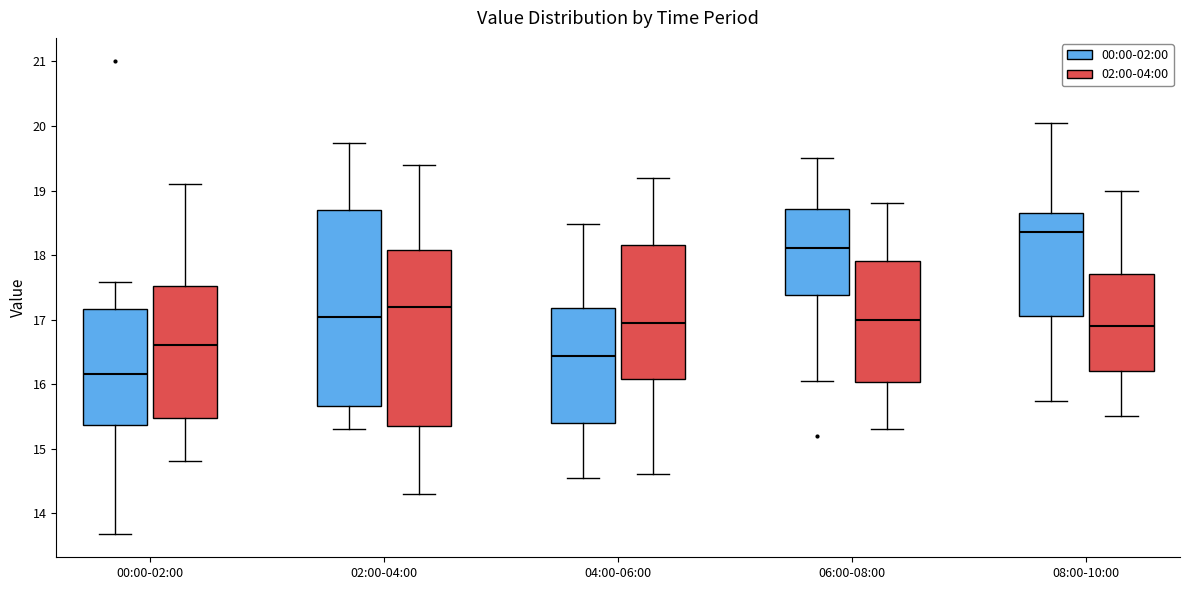

Which box has the highest median line?

08:00-10:00 (00:00-02:00)